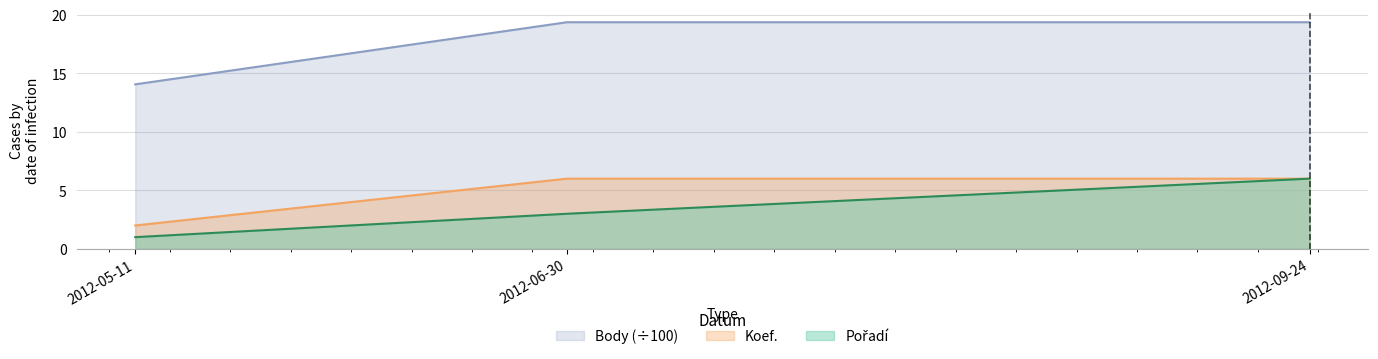

The value of Pořadí at 2012-05-11 is 0.2. True or false?

False